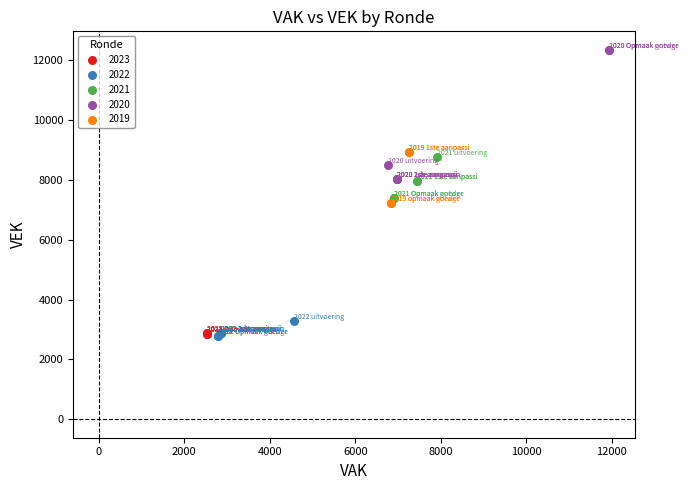

Which series has the widest spread of Y values?

2020